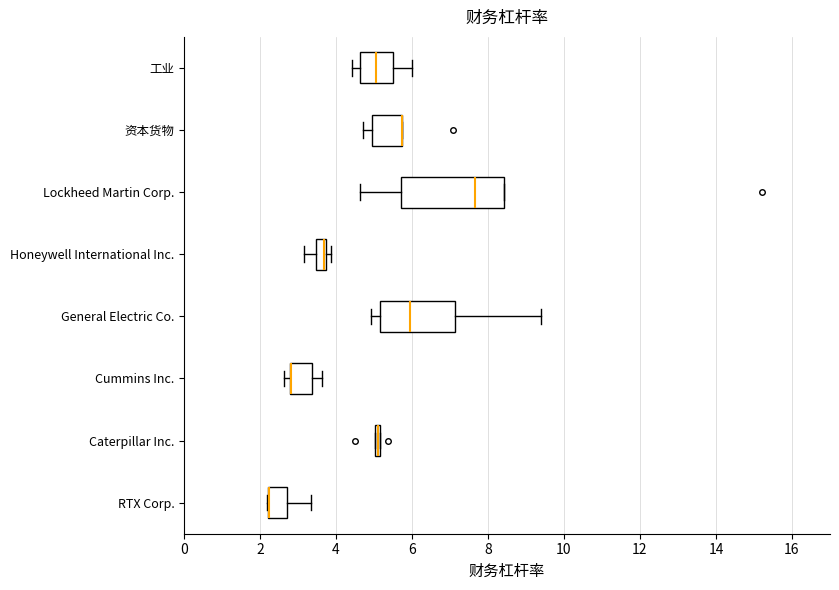

Comparing the boxes themselves (not the whiskers), which one is the widest?

Lockheed Martin Corp.